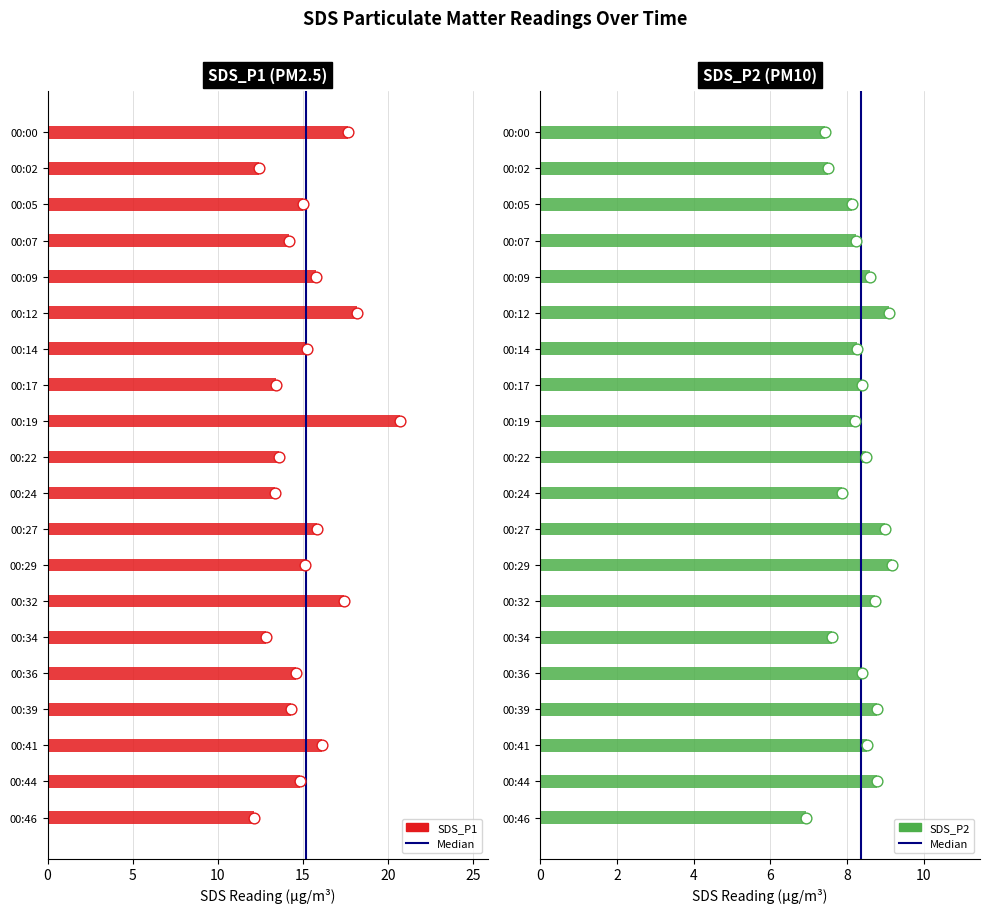

At how many categories does at least one series exceed 20?

1